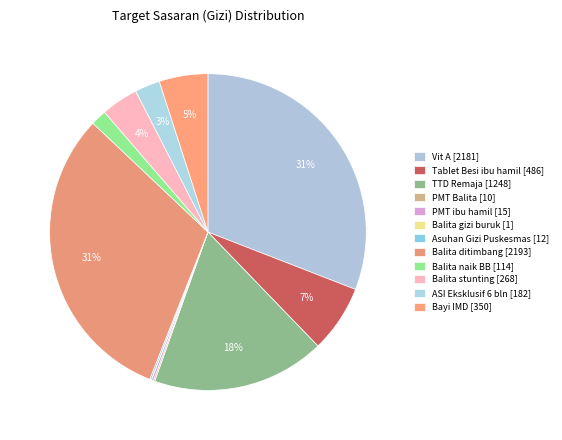

Which category has the biggest portion of the pie?

Balita yang ditimbang berat badannya